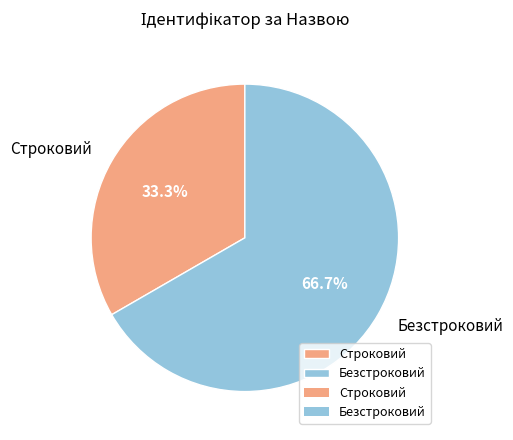

How many segments does this pie chart have?

2